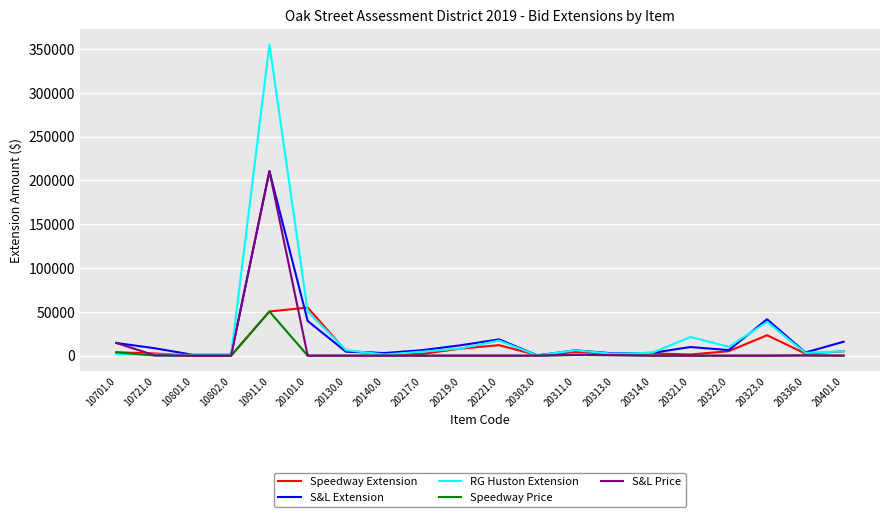

True or false: S&L Extension has a value of 1000.0 at 10802.0.

True